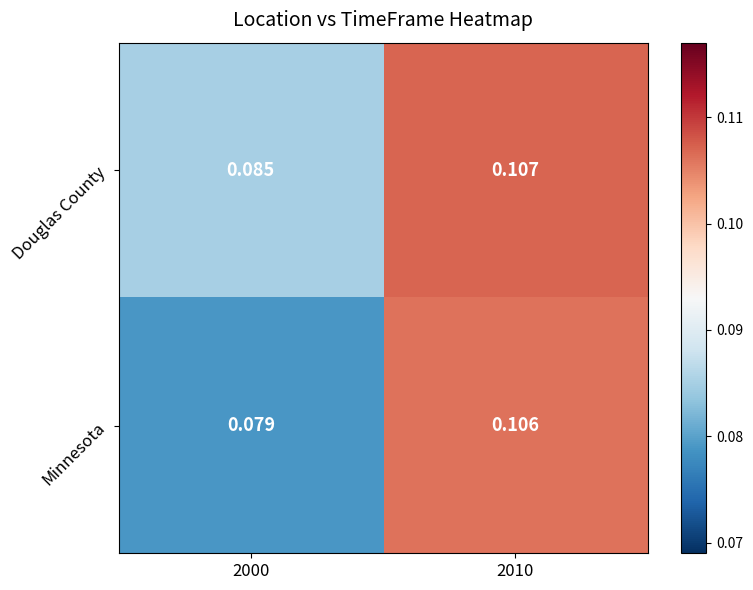

Which series has the widest spread of values?

Minnesota